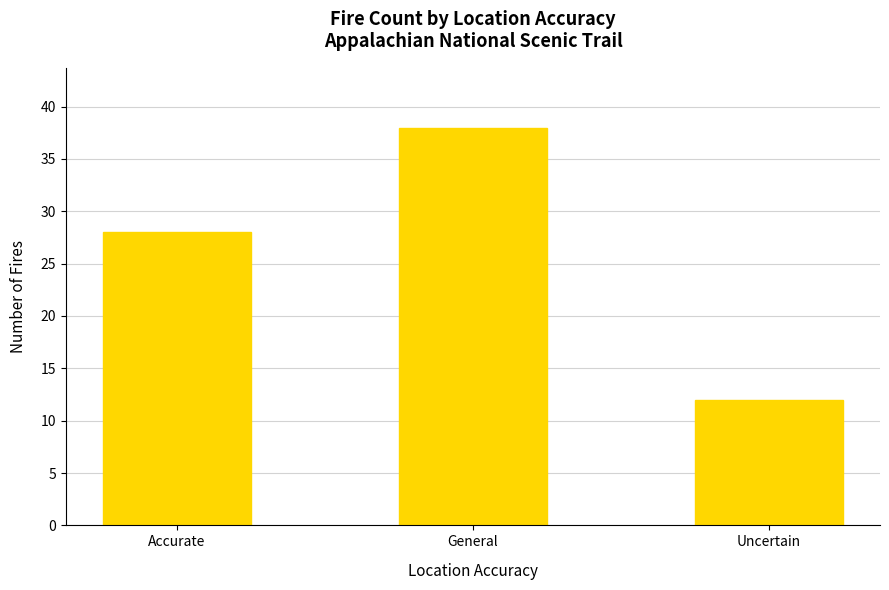

Reading left to right, list all the values displayed in this chart.

Accurate=28	General=38	Uncertain=12